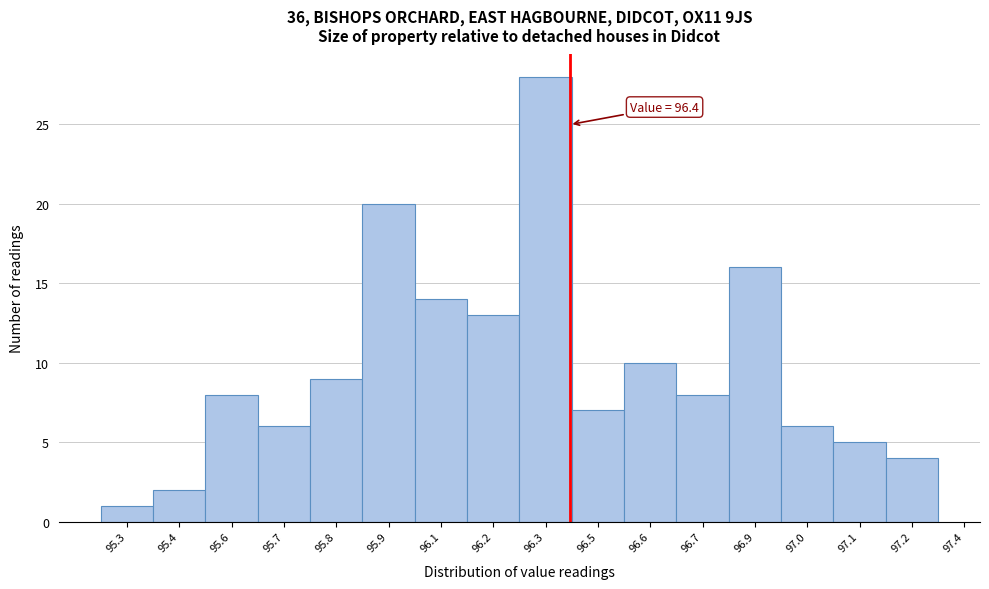

Reading right to left, transcribe all the data shown in this chart.

97.2=4	97.1=5	97.0=6	96.9=16	96.7=8	96.6=10	96.5=7	96.3=28	96.2=13	96.1=14	95.9=20	95.8=9	95.7=6	95.6=8	95.4=2	95.3=1